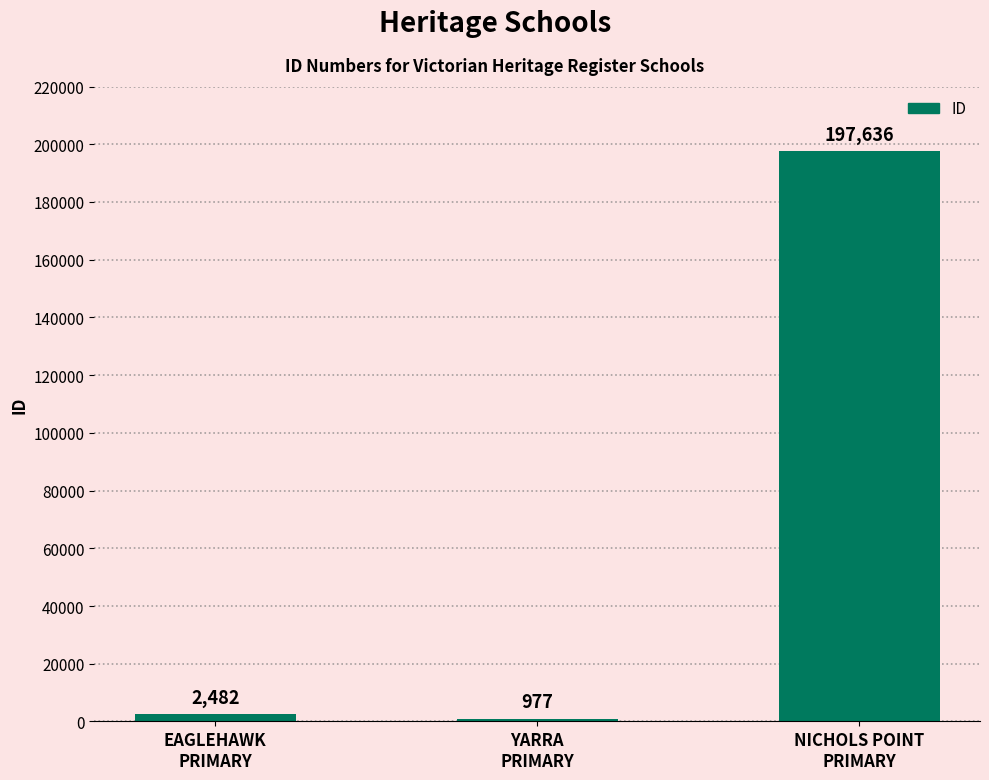

At which category does the chart reach its minimum across all series?

YARRA
PRIMARY